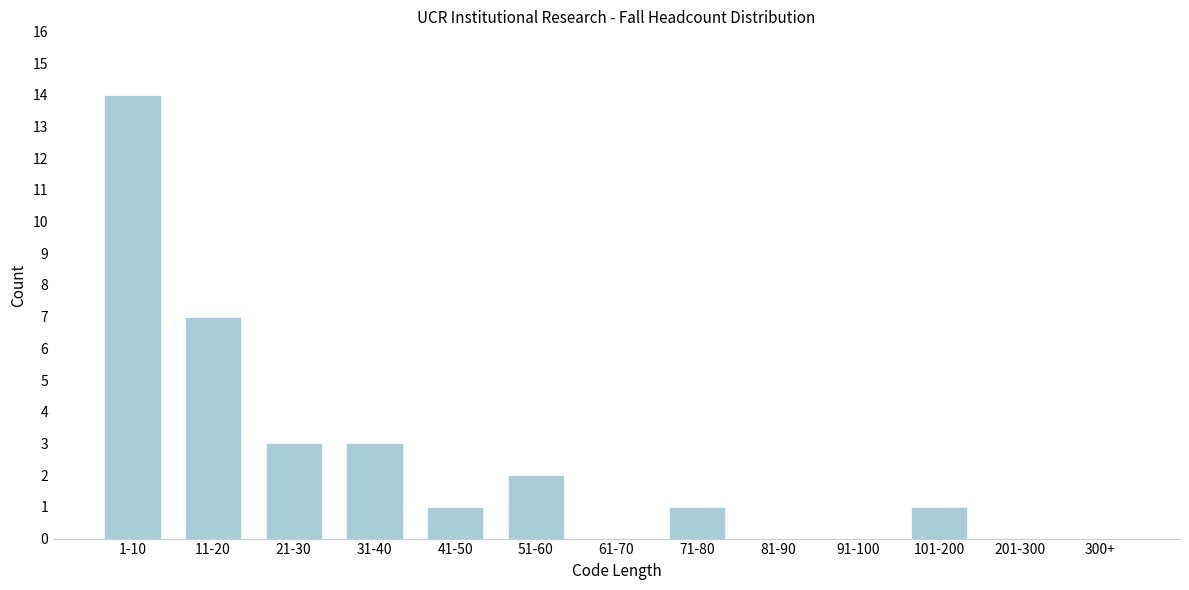

Between 71-80 and 61-70, which is larger?

71-80